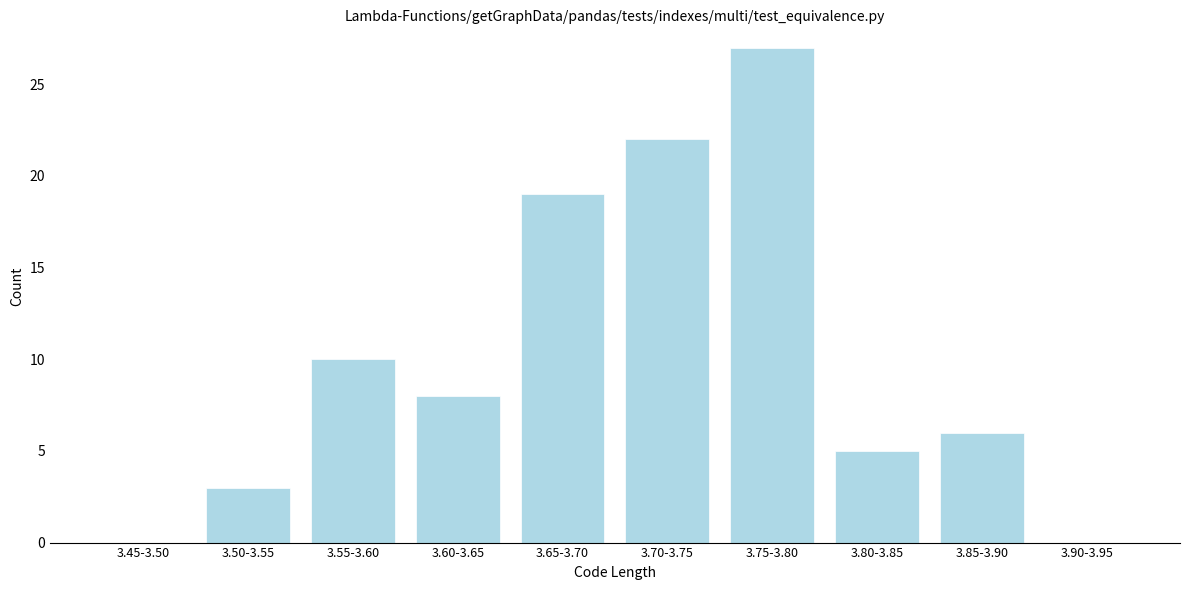

What is the change in value from 3.45-3.50 to 3.85-3.90?

+6